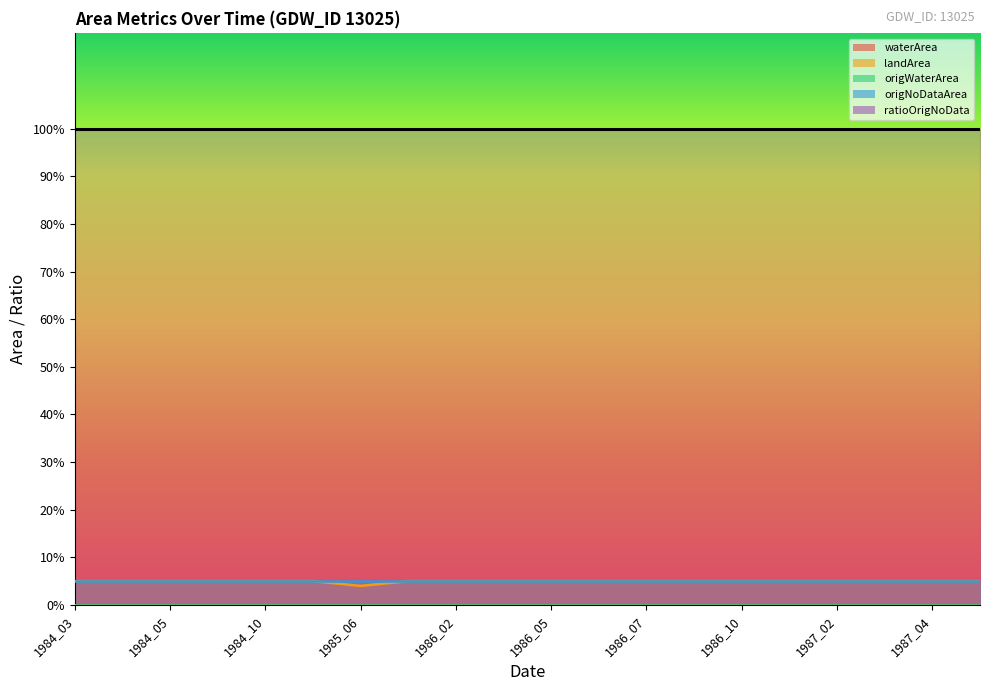

At which category does the chart reach its peak across all series?

1984_03